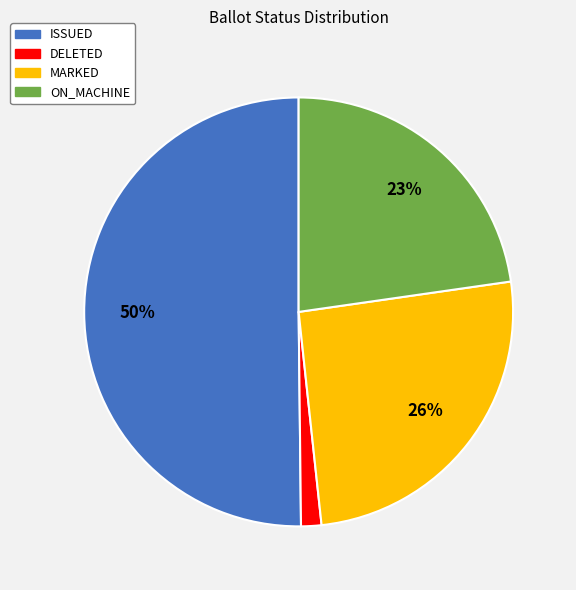

True or false: DELETED accounts for 2% of the total.

True